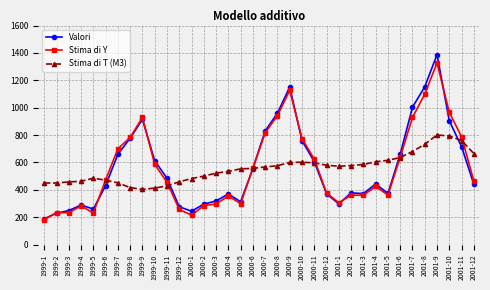

True or false: Stima di Y has more than 0 points higher than both neighbors.

True